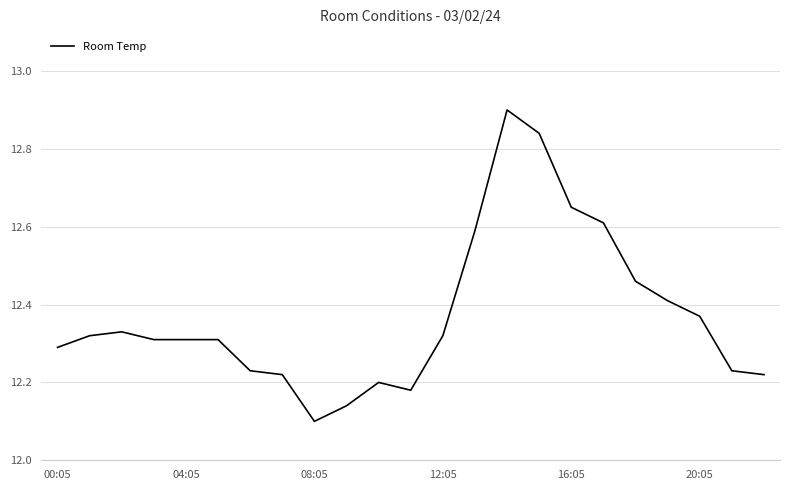

True or false: there are more than 2 points higher than both neighbors.

True